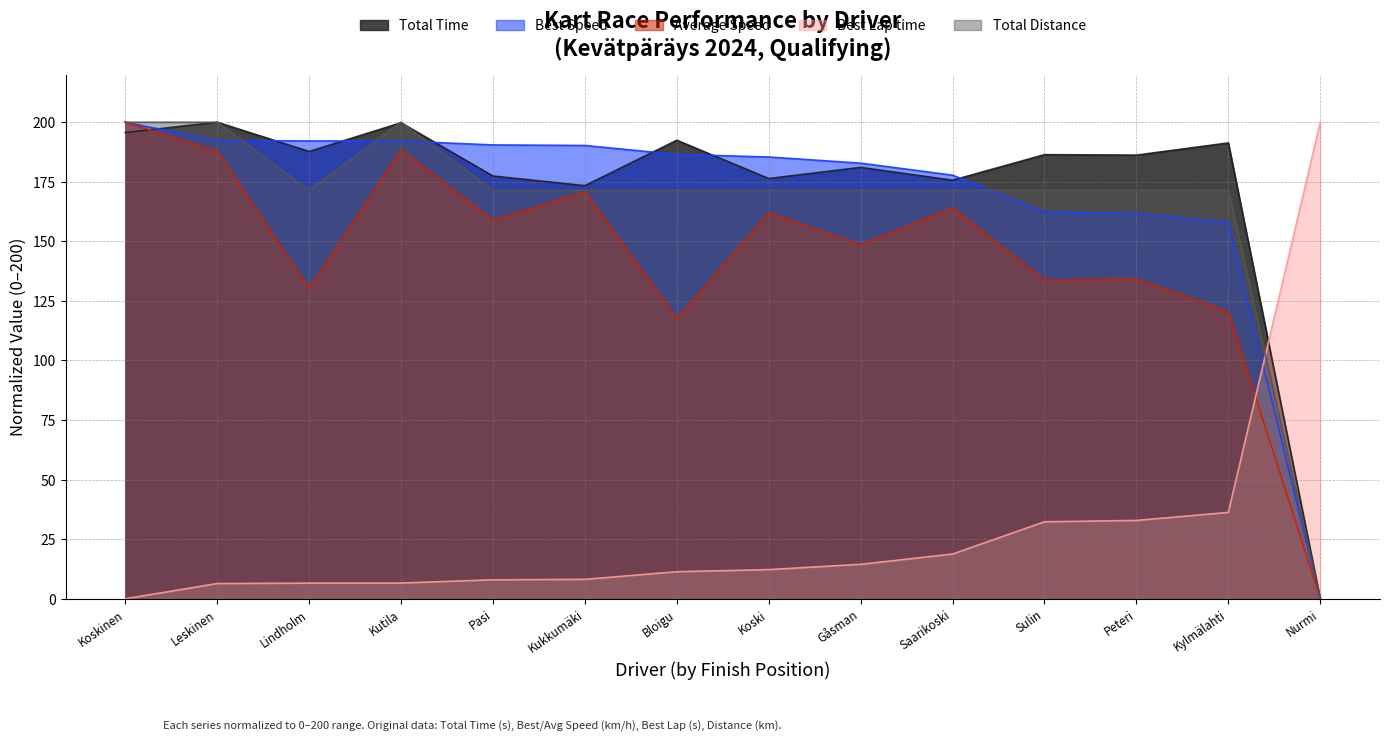

What is the maximum value shown in the chart?

200.0